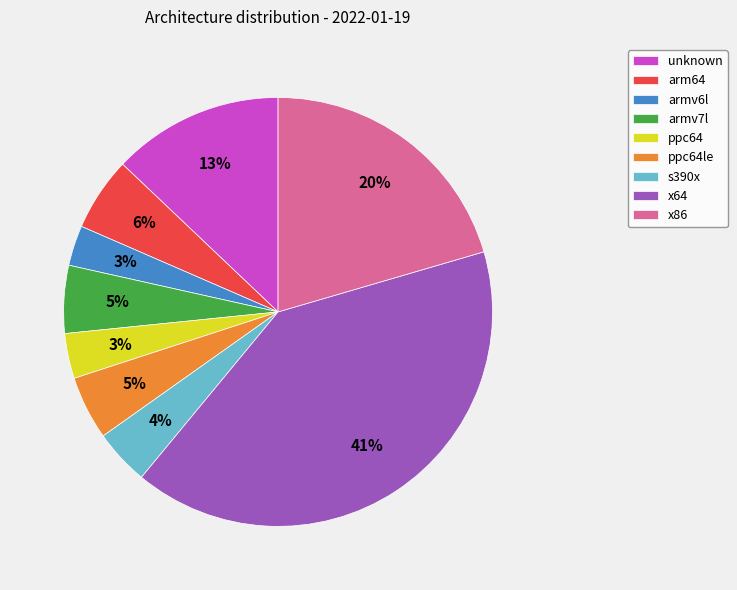

Is there a majority slice in this chart?

No